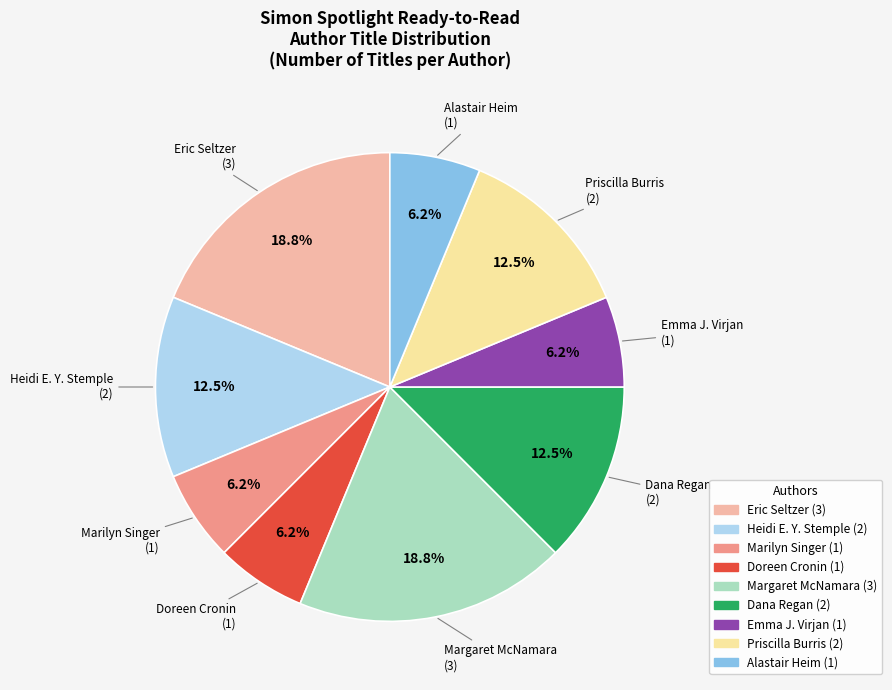

Is there a majority slice in this chart?

No